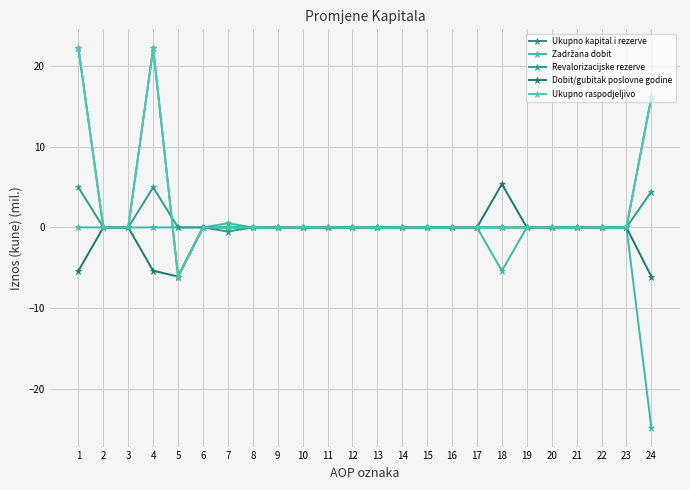

Is this an area chart (filled region under the line)?

No